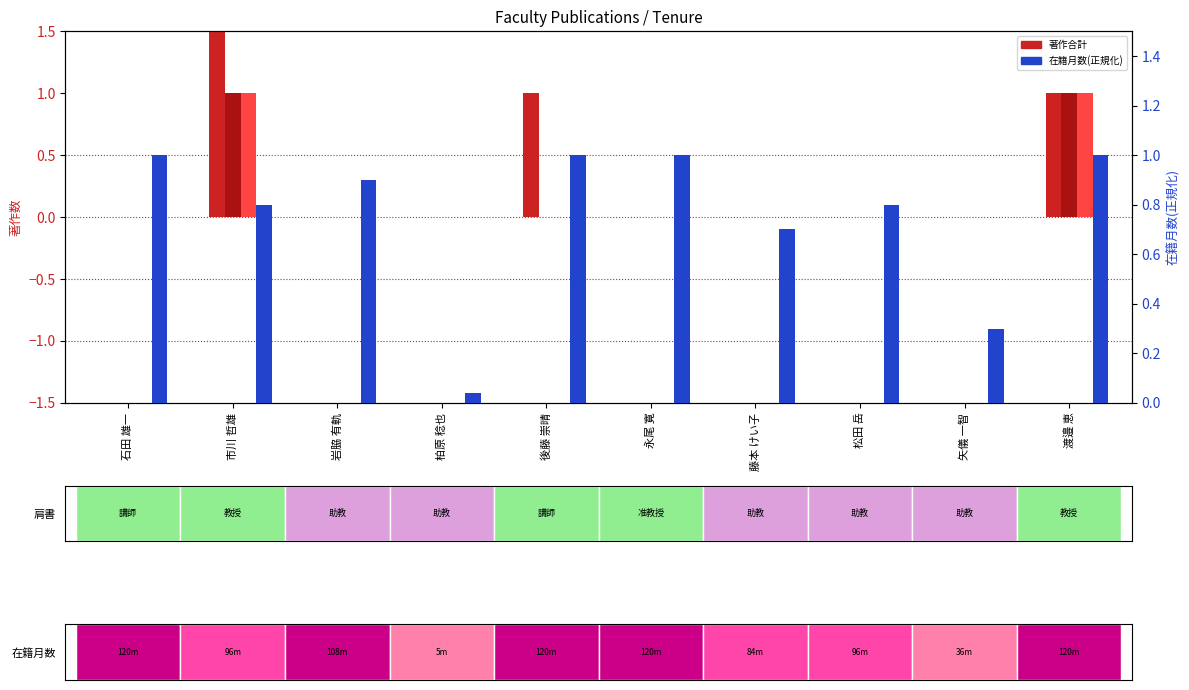

What is the label of the 6th bar from the left?

永尾 寛